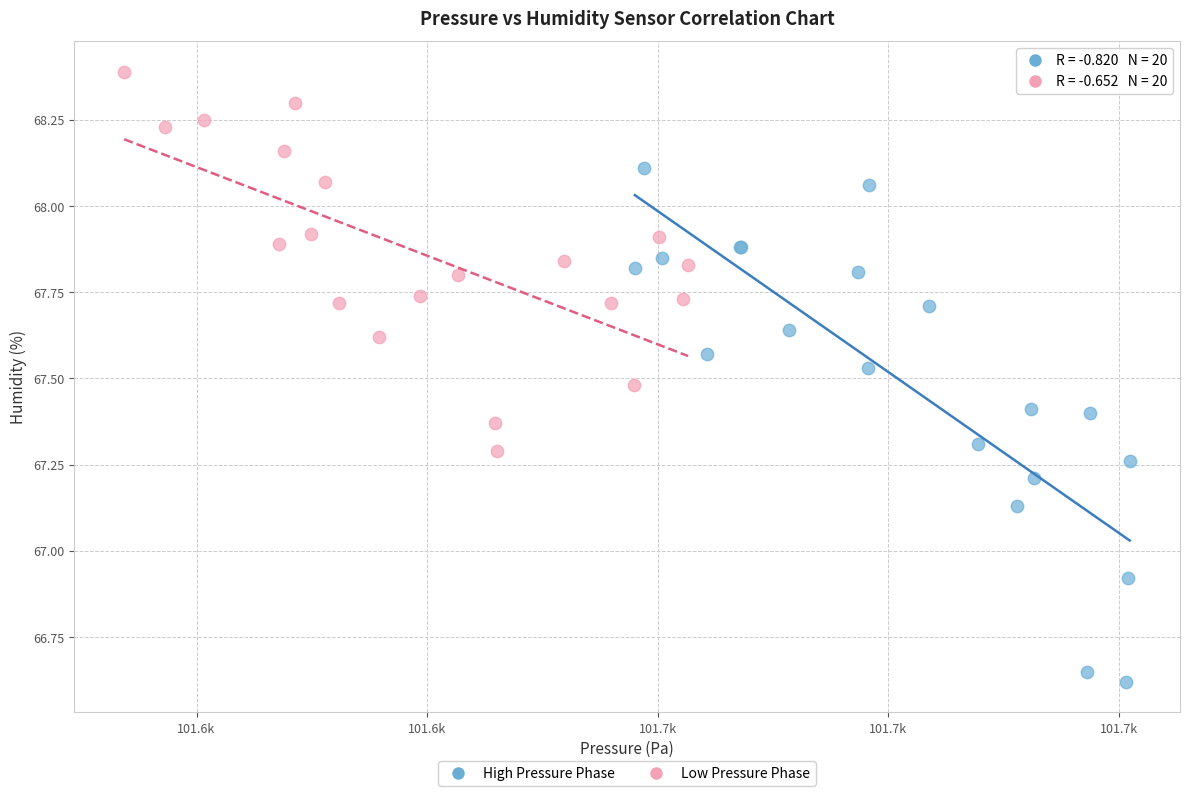

Which series contains the lowest Y value?

High Pressure Phase